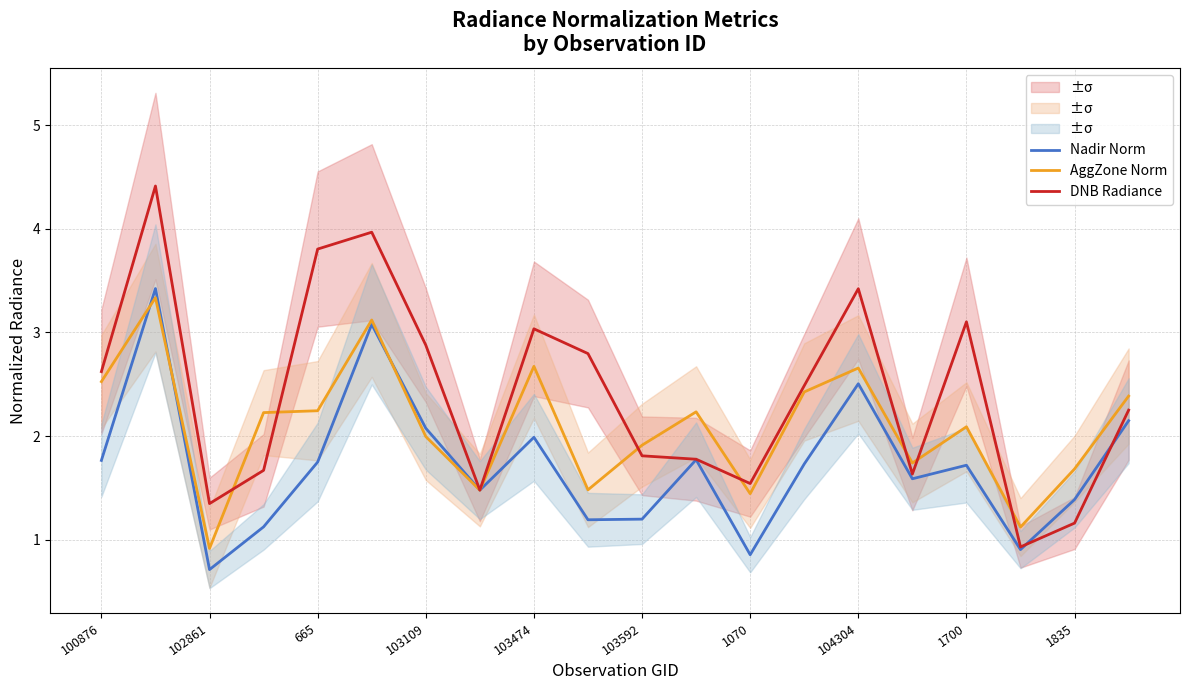

Reading left to right, transcribe all the data shown in this chart.

Nadir Norm: 1.8	3.4	0.7	1.1	1.7	3.1	2.1	1.5	2.0	1.2	1.2	1.8	0.9	1.7	2.5	1.6	1.7	0.9	1.4	2.1
AggZone Norm: 2.5	3.3	0.9	2.2	2.2	3.1	2.0	1.5	2.7	1.5	1.9	2.2	1.4	2.4	2.7	1.7	2.1	1.1	1.7	2.4
DNB Radiance: 2.6	4.4	1.3	1.7	3.8	4.0	2.9	1.5	3.0	2.8	1.8	1.8	1.5	2.5	3.4	1.6	3.1	0.9	1.2	2.3